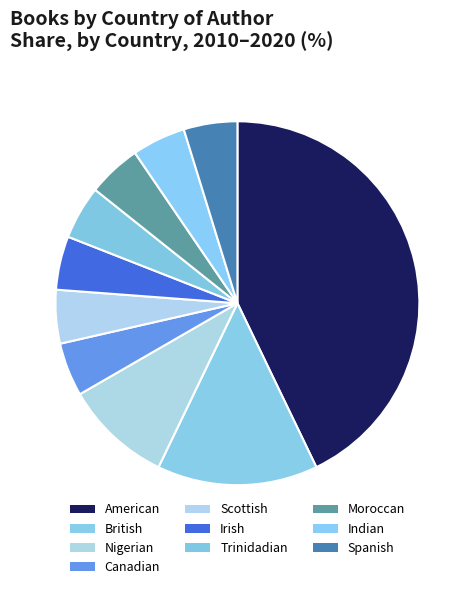

Count the number of slices in the pie.

10